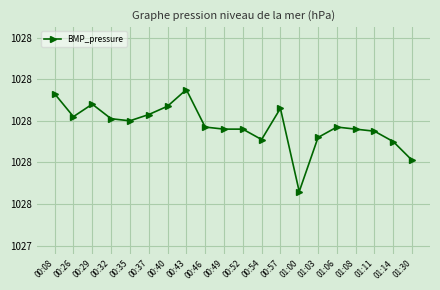

List the labels in order of value, smallest first.

01:00, 01:30, 01:14, 00:54, 01:03, 01:11, 00:49, 00:52, 01:08, 00:46, 01:06, 00:35, 00:32, 00:26, 00:37, 00:57, 00:40, 00:29, 00:08, 00:43